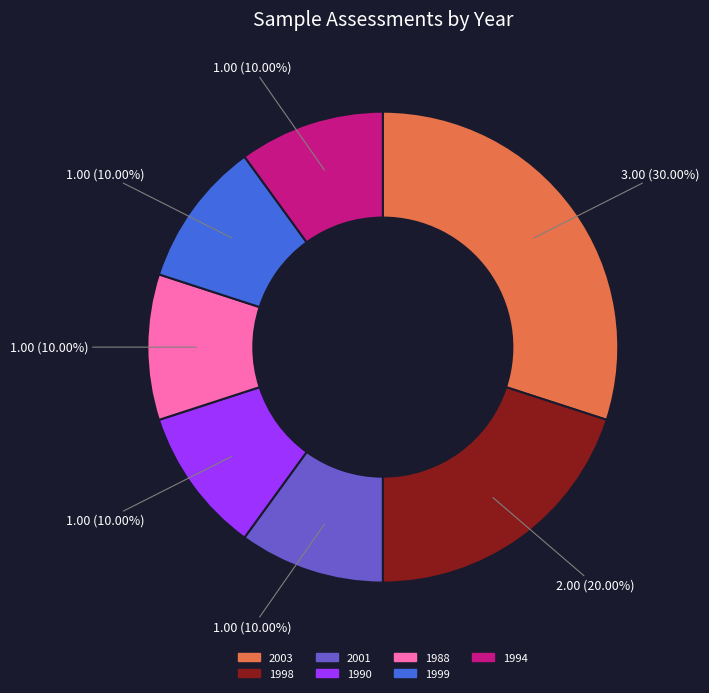

What percentage is NOT represented by 2003?

70.0%